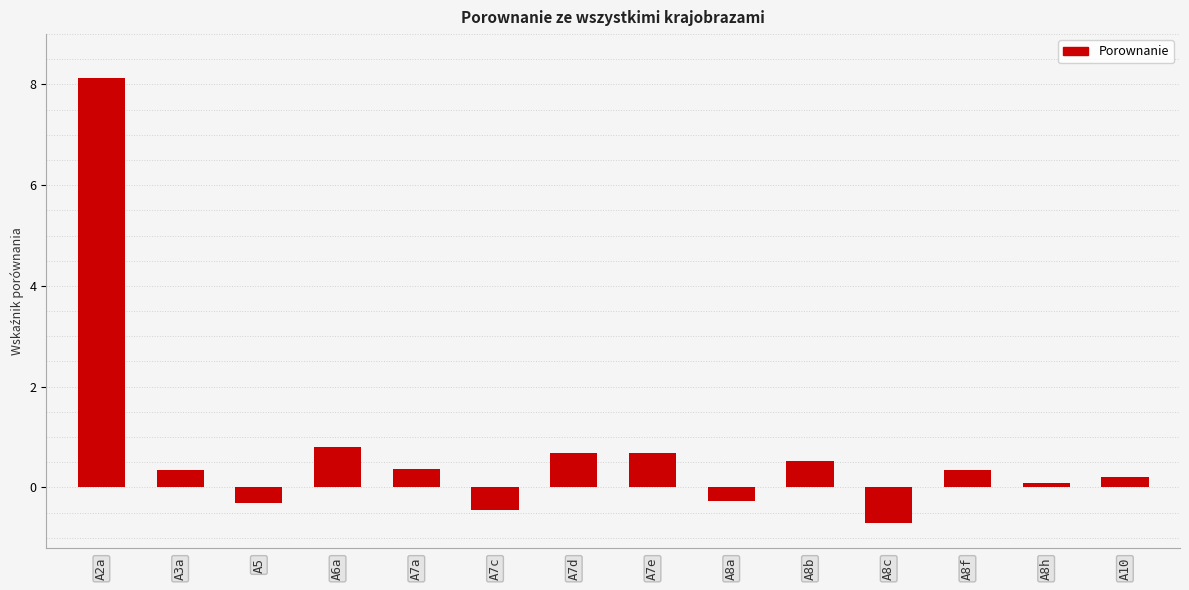

The chart shows a value of 0.2 at A10. True or false?

True